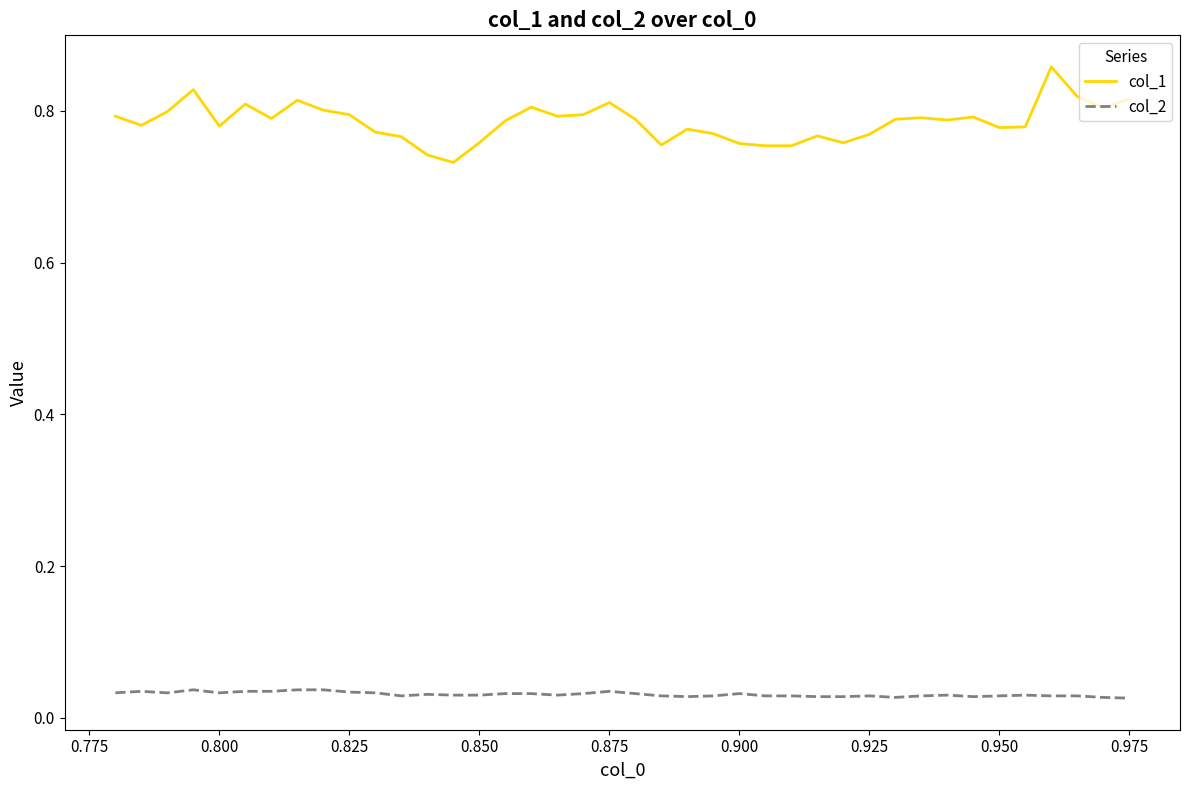

Rank the series by their average value, from lowest to highest.

col_2, col_1